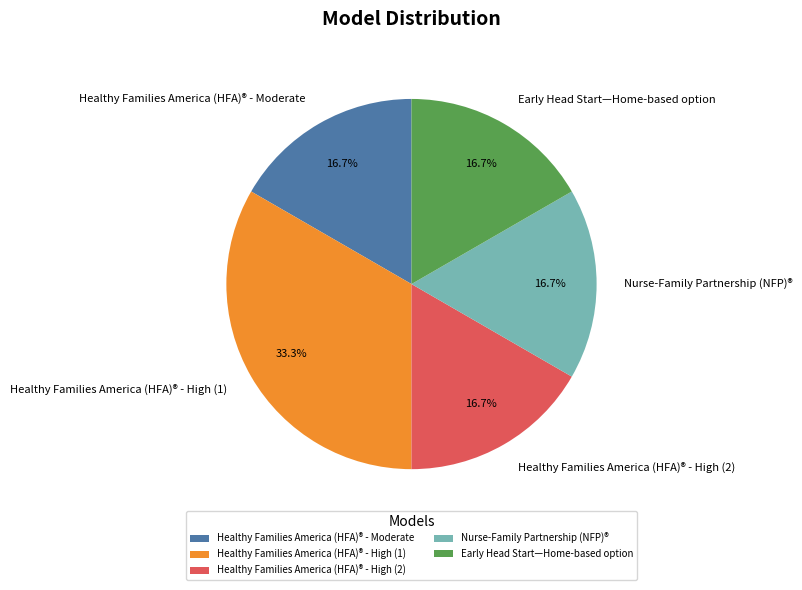

Does any single category account for the majority?

No